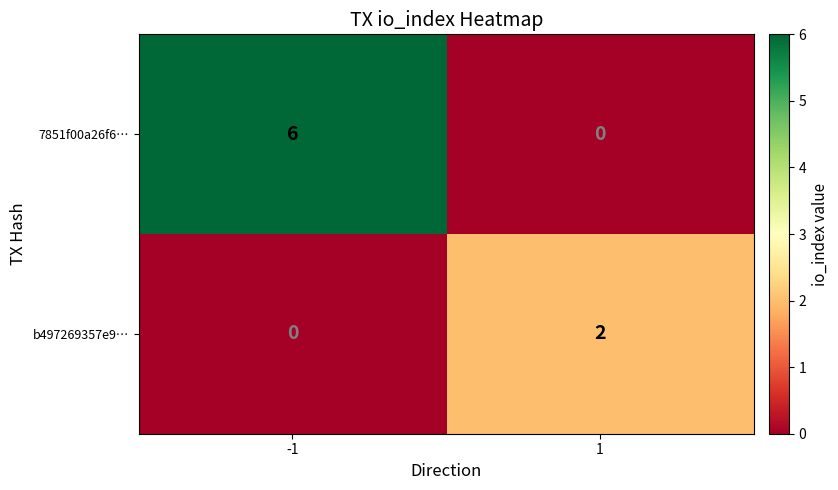

What is the sum of all 7851f00a26f6… values?

6